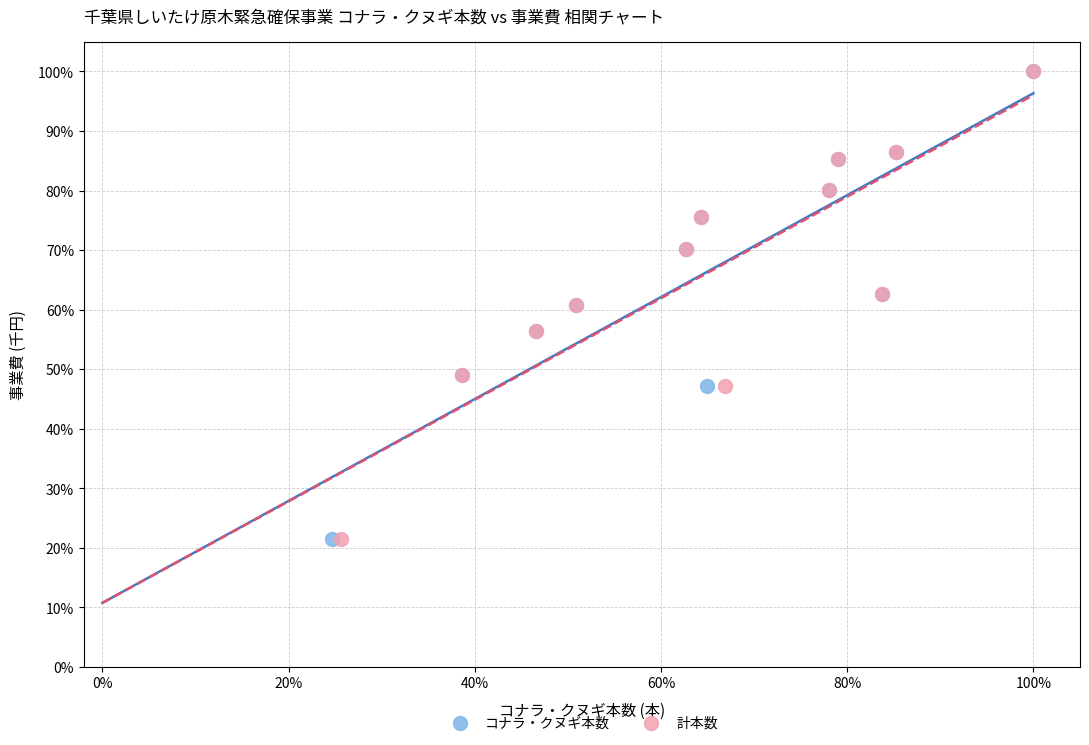

What are all the series names shown in the legend?

コナラ・クヌギ本数, 計本数